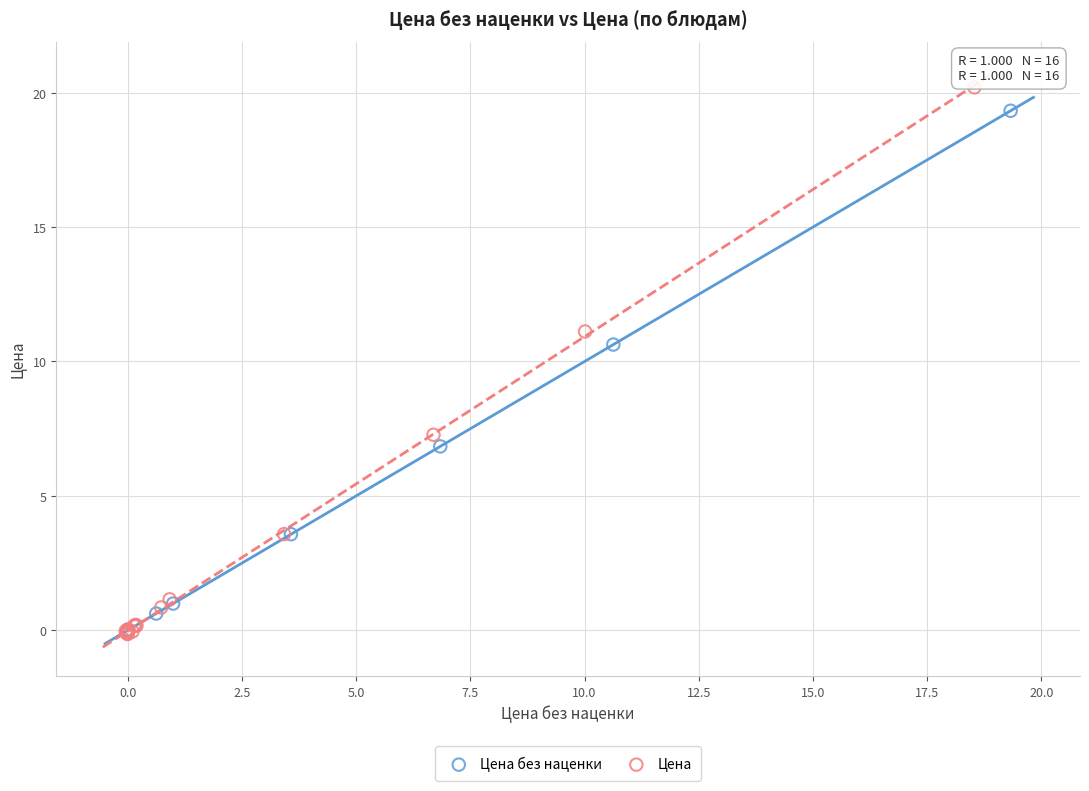

Which series has the largest Y range (max minus min)?

Цена